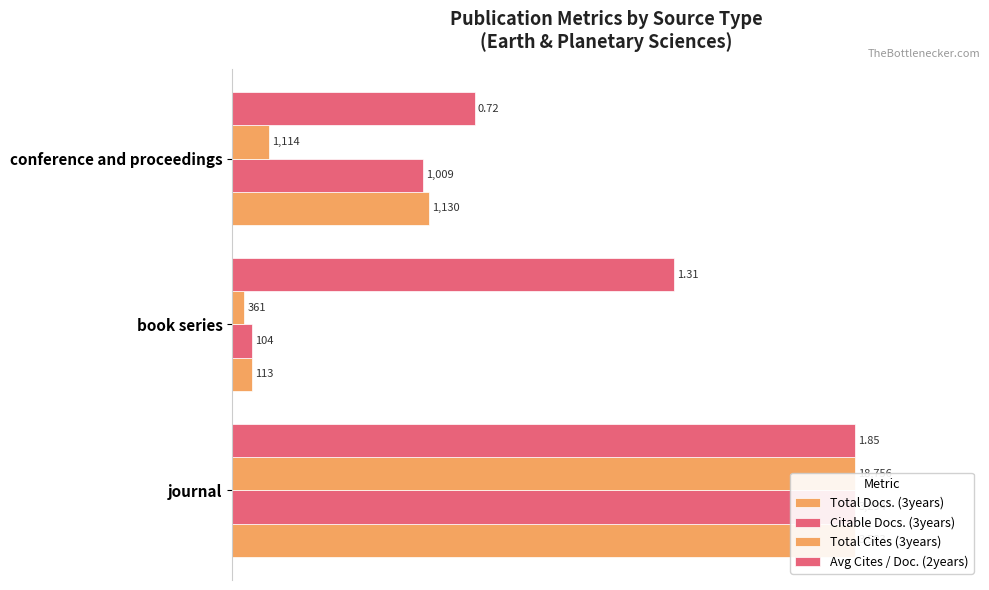

Reading left to right, list all the values displayed in this chart.

Total Docs. (3years): 100.0	3.2	31.5
Citable Docs. (3years): 100.0	3.2	30.6
Total Cites (3years): 100.0	1.9	5.9
Avg Cites / Doc. (2years): 100.0	70.8	38.9